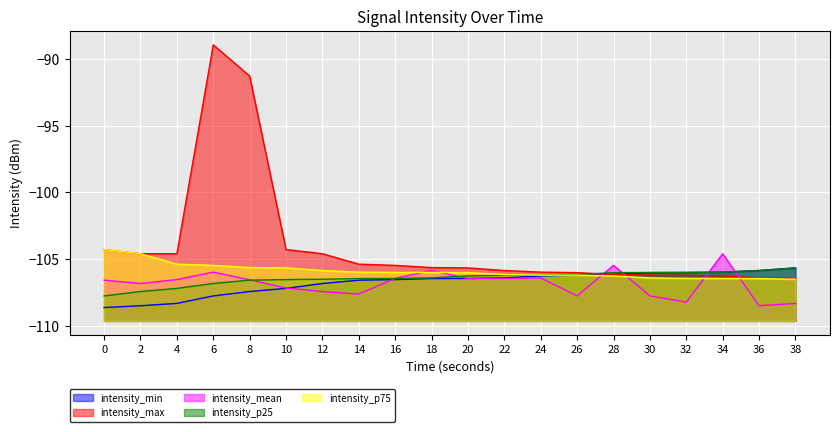

Reading right to left, what are all the values shown in this chart?

intensity_min: -105.7	-105.8	-106.0	-106.0	-106.0	-106.1	-106.2	-106.3	-106.4	-106.4	-106.5	-106.5	-106.6	-106.8	-107.2	-107.4	-107.8	-108.3	-108.5	-108.6
intensity_max: -106.4	-106.4	-106.3	-106.2	-106.2	-106.1	-106.0	-106.0	-105.8	-105.7	-105.6	-105.5	-105.4	-104.6	-104.3	-91.3	-88.9	-104.6	-104.6	-104.3
intensity_mean: -108.3	-108.5	-104.6	-108.2	-107.7	-105.5	-107.8	-106.4	-106.4	-106.5	-105.8	-106.4	-107.6	-107.4	-107.2	-106.5	-106.0	-106.5	-106.8	-106.6
intensity_p25: -105.7	-105.8	-106.0	-106.0	-106.0	-106.0	-106.1	-106.2	-106.2	-106.3	-106.4	-106.4	-106.5	-106.5	-106.5	-106.6	-106.8	-107.2	-107.4	-107.8
intensity_p75: -106.5	-106.5	-106.4	-106.4	-106.4	-106.3	-106.2	-106.2	-106.1	-106.0	-106.0	-106.0	-106.0	-105.8	-105.7	-105.6	-105.5	-105.4	-104.6	-104.3